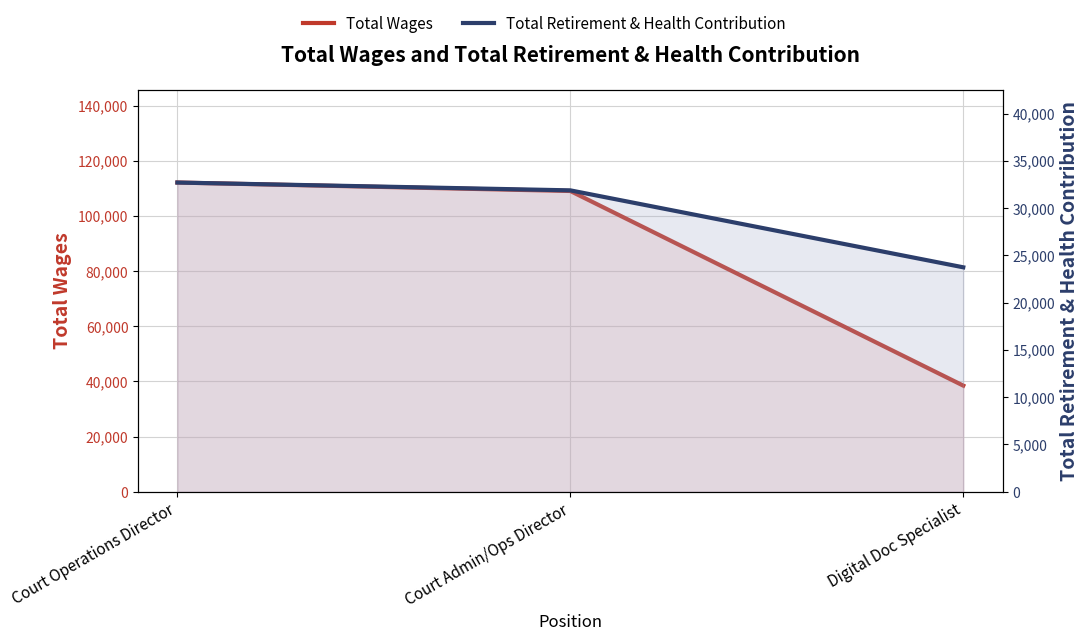

Between Court Operations Director and Court Admin/Ops Director, which is larger?

Court Operations Director